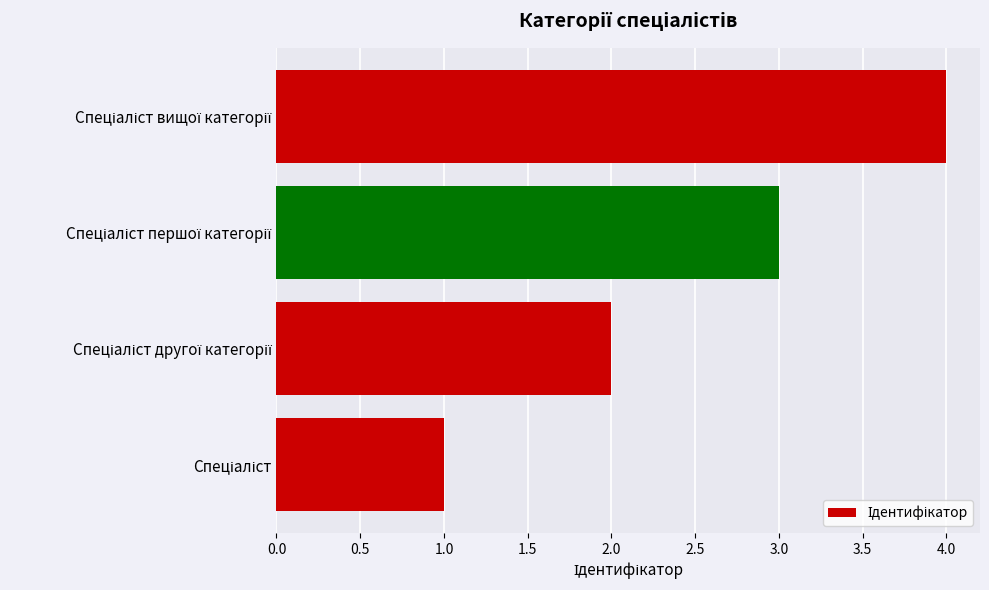

What is the maximum value shown in the chart?

4